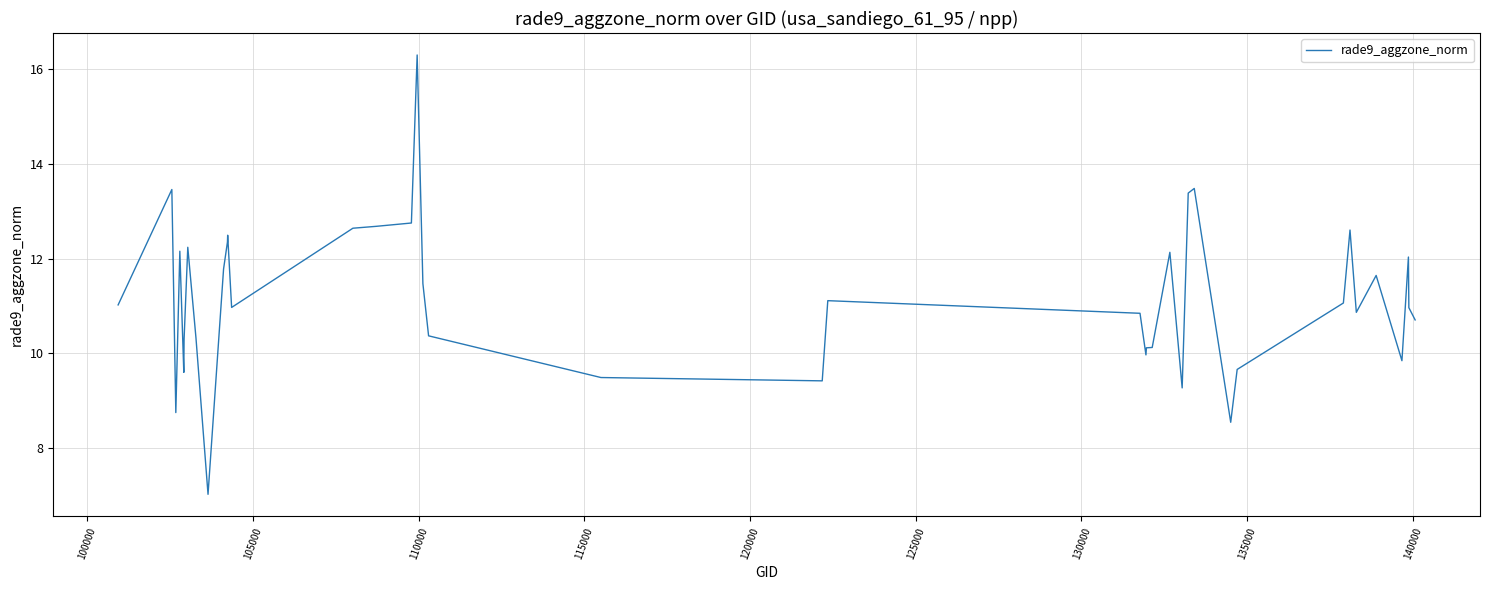

What is the sum of all values?

445.8